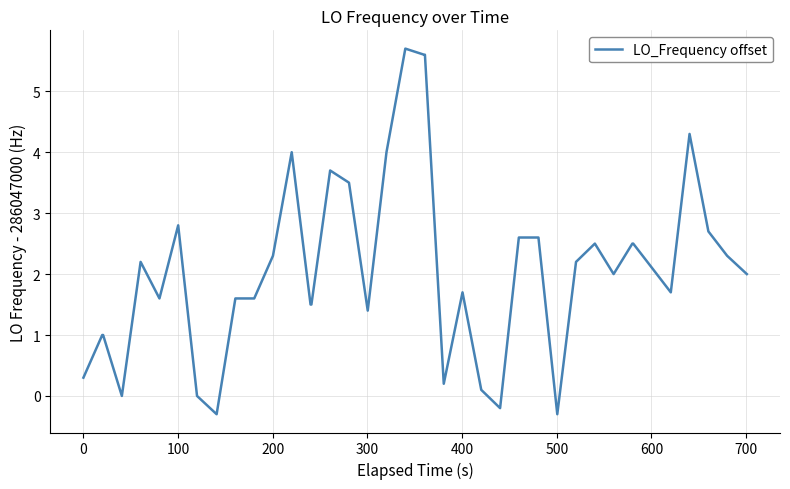

Count the number of categories in the chart.

40